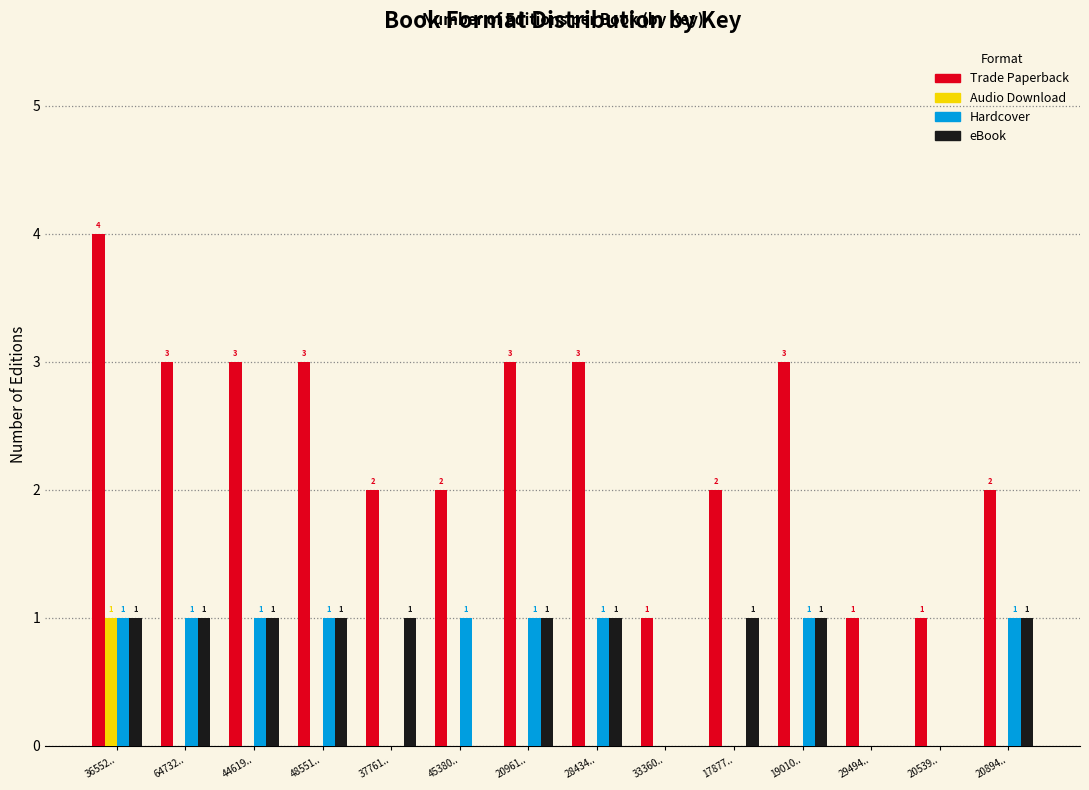

Reading left to right, list all the values displayed in this chart.

Trade Paperback: 36552..=4	64732..=3	44619..=3	48551..=3	37761..=2	45380..=2	20961..=3	28434..=3	33360..=1	17877..=2	19010..=3	29494..=1	20539..=1	20894..=2
Audio Download: 36552..=1	64732..=0	44619..=0	48551..=0	37761..=0	45380..=0	20961..=0	28434..=0	33360..=0	17877..=0	19010..=0	29494..=0	20539..=0	20894..=0
Hardcover: 36552..=1	64732..=1	44619..=1	48551..=1	37761..=0	45380..=1	20961..=1	28434..=1	33360..=0	17877..=0	19010..=1	29494..=0	20539..=0	20894..=1
eBook: 36552..=1	64732..=1	44619..=1	48551..=1	37761..=1	45380..=0	20961..=1	28434..=1	33360..=0	17877..=1	19010..=1	29494..=0	20539..=0	20894..=1